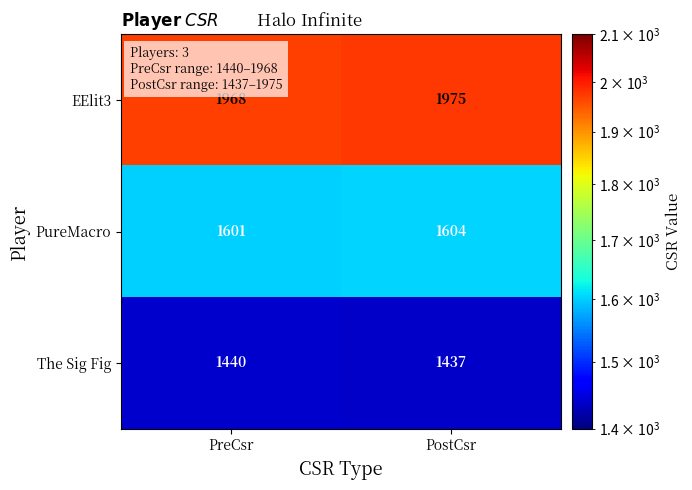

What is the sum of the The Sig Fig values at PreCsr and PostCsr?

2877